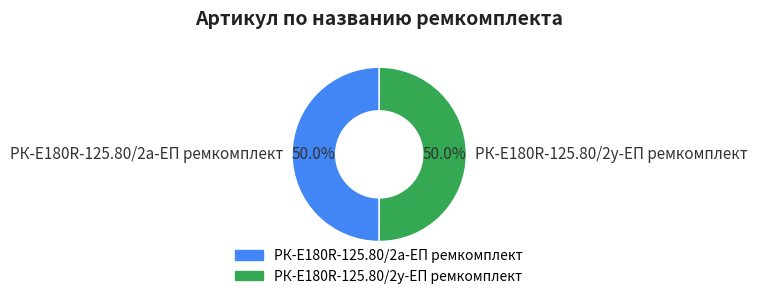

How many slices are in this pie chart?

2